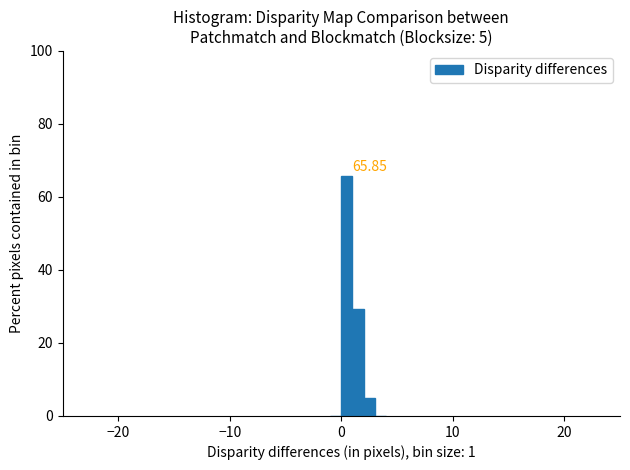

Around what value on the x-axis is the tallest bar? Give the approximate position of its centre, as read against the axis.

1